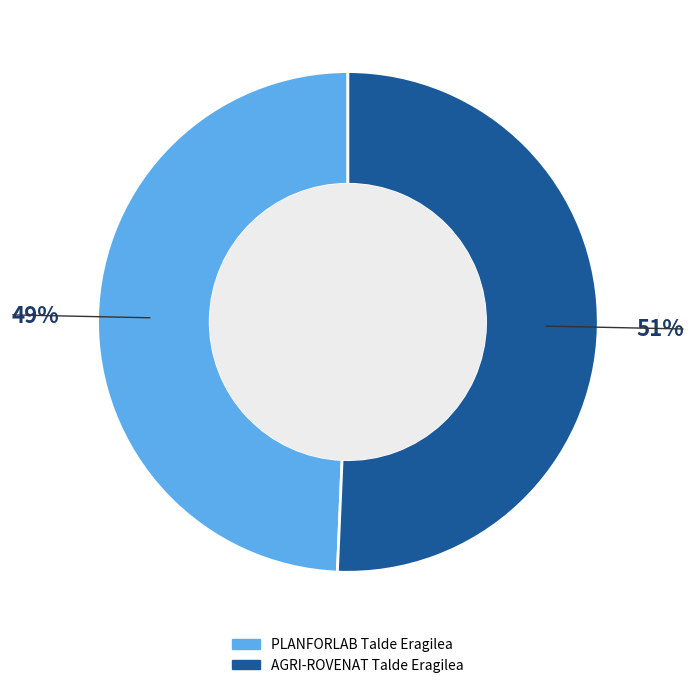

Which slice is the smallest?

PLANFORLAB Talde Eragilea